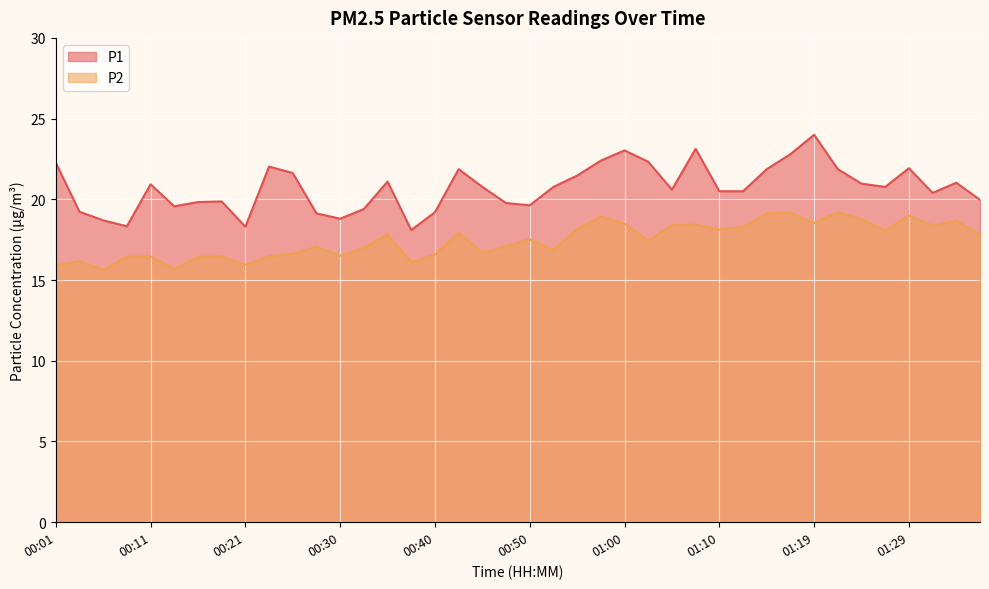

Reading left to right, what are all the values shown in this chart?

P1: 22.3	19.2	18.7	18.3	20.9	19.6	19.8	19.9	18.3	22.0	21.6	19.1	18.8	19.4	21.1	18.1	19.2	21.9	20.8	19.8	19.6	20.8	21.5	22.4	23.0	22.3	20.6	23.1	20.5	20.5	21.9	22.8	24.0	21.9	21.0	20.8	21.9	20.4	21.0	20.0
P2: 15.9	16.2	15.6	16.4	16.5	15.7	16.4	16.5	15.9	16.5	16.6	17.1	16.5	17.0	17.8	16.1	16.6	17.9	16.7	17.1	17.5	16.9	18.2	18.9	18.5	17.4	18.4	18.4	18.1	18.3	19.1	19.2	18.5	19.2	18.8	18.1	19.0	18.4	18.7	17.8